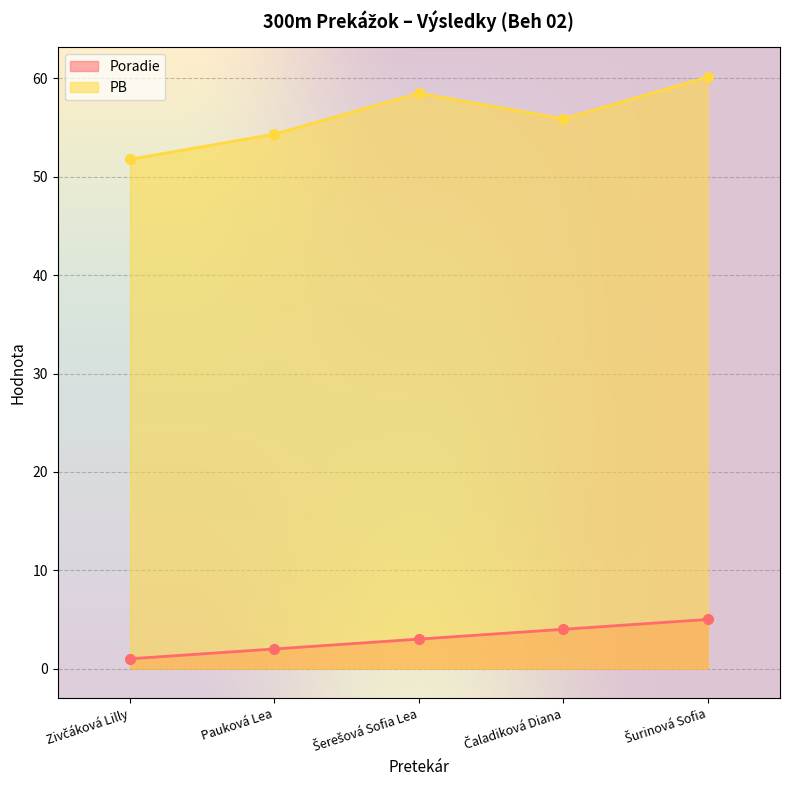

What is the difference between the Poradie values at Pauková Lea and Zivčáková Lilly?

1.0